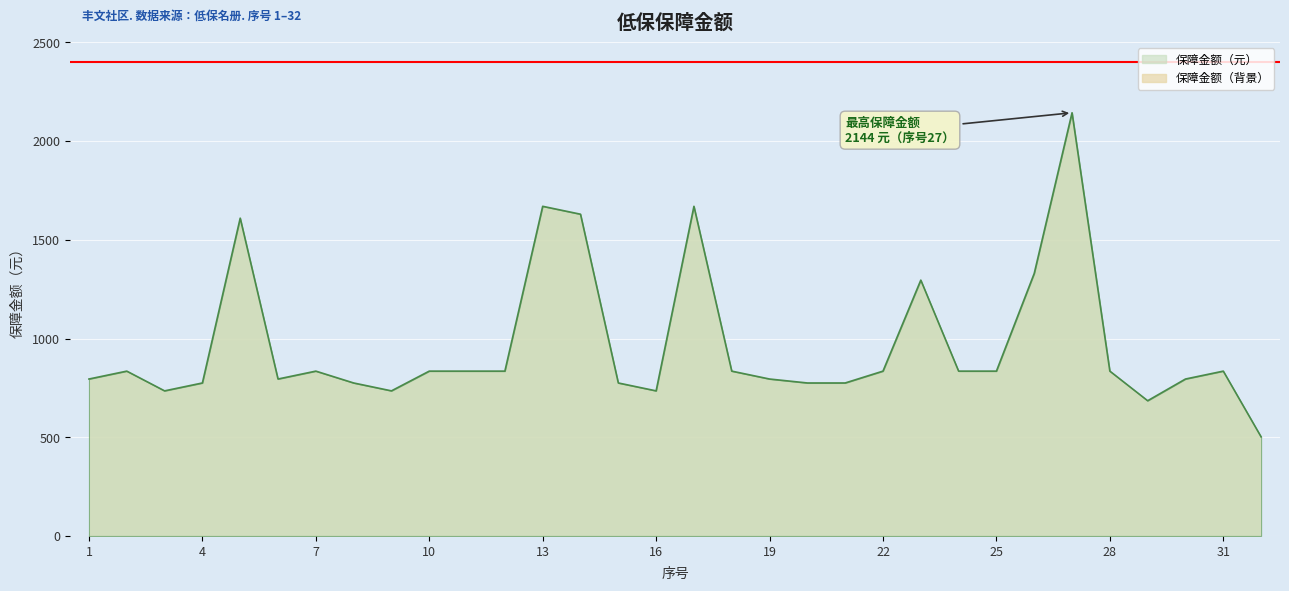

Approximately how many times larger is the value at 11 compared to 8?

1.1